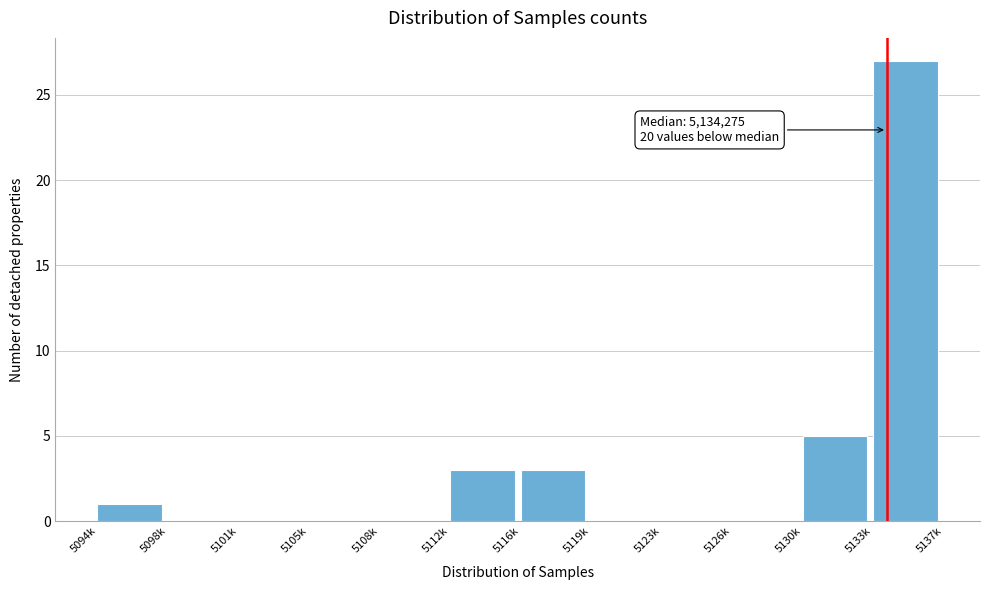

Reading left to right, transcribe all the data shown in this chart.

5094k=1	5098k=0	5101k=0	5105k=0	5108k=0	5112k=3	5116k=3	5119k=0	5123k=0	5126k=0	5130k=5	5133k=27